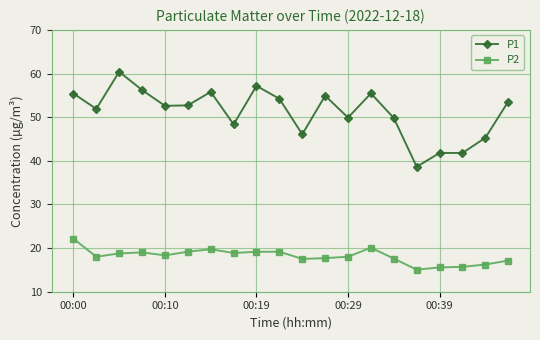

What is the value of the P2 point at the 12th from the left?

17.7